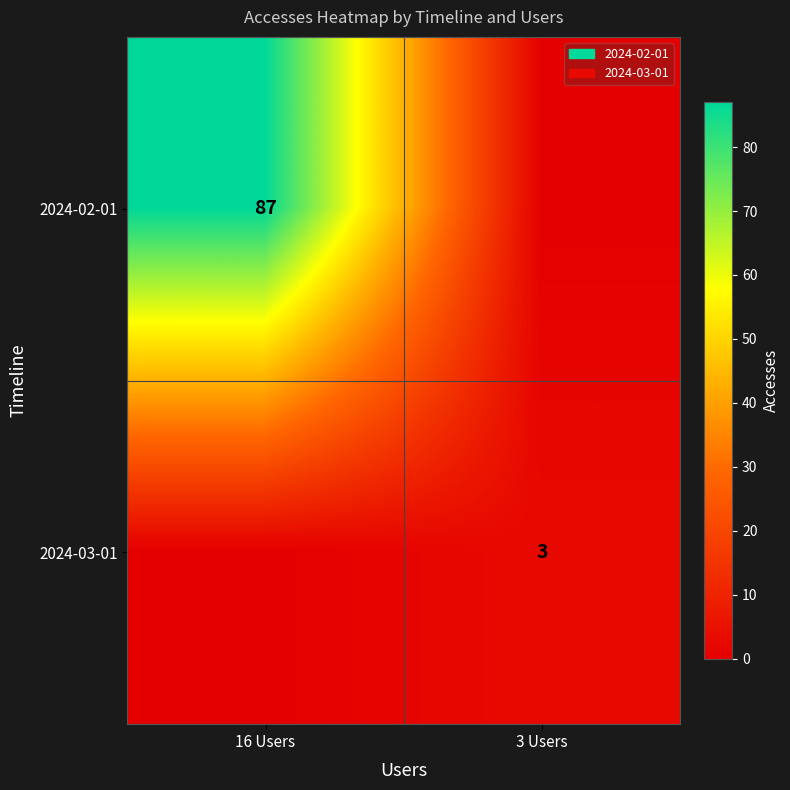

The value of 2024-02-01 at 16 Users is 114. True or false?

False